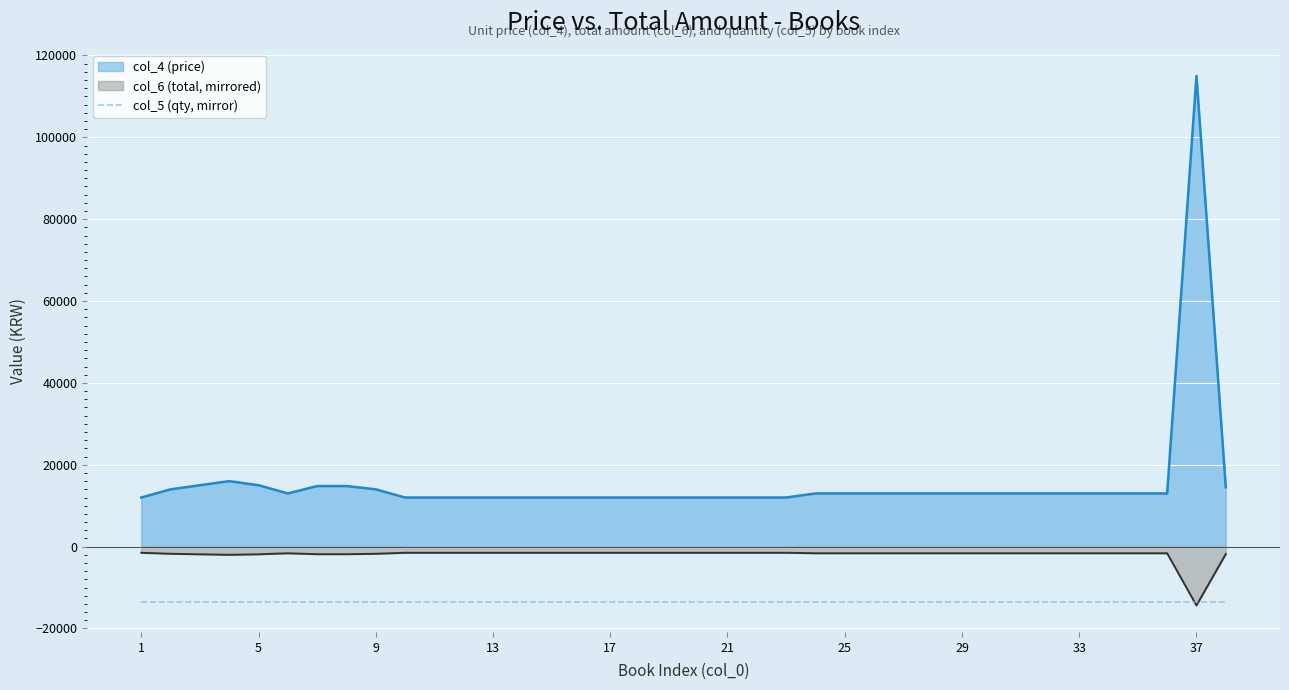

At how many categories does at least one series exceed 80268?

1